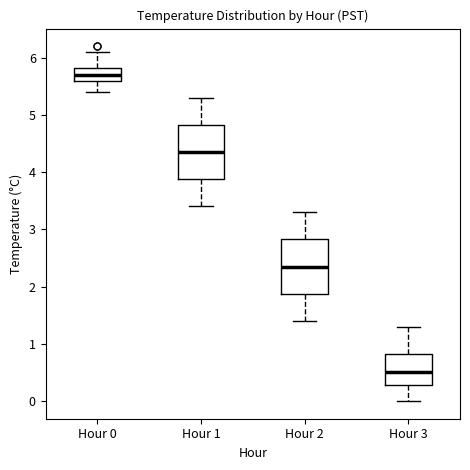

Reading left to right, transcribe this box plot: for each box, give where its median line is, the range the box spans, and where its two whiskers end, as read against the y-axis. The values are not printed on the chart, so give them approximately, as read against the axis.

Hour 0: median 5.7, box 5.6 to 5.8, whiskers 5.4 to 6.1
Hour 1: median 4.4, box 3.9 to 4.8, whiskers 3.4 to 5.3
Hour 2: median 2.4, box 1.9 to 2.8, whiskers 1.4 to 3.3
Hour 3: median 0.5, box 0.3 to 0.8, whiskers 0.0 to 1.3